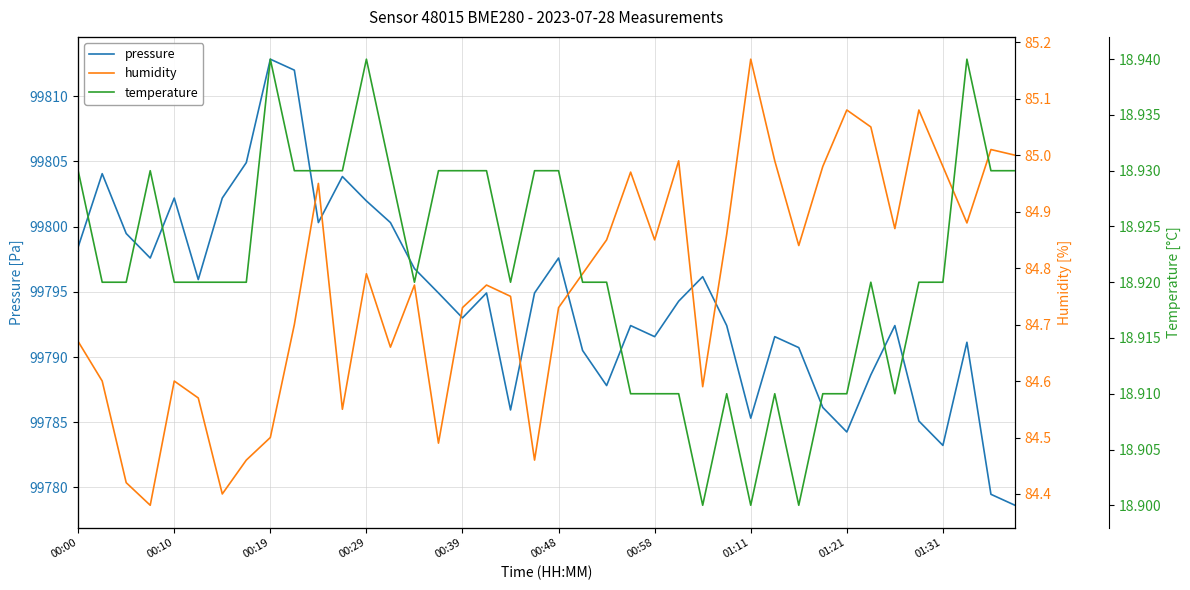

Which series has the largest range (max minus min)?

pressure